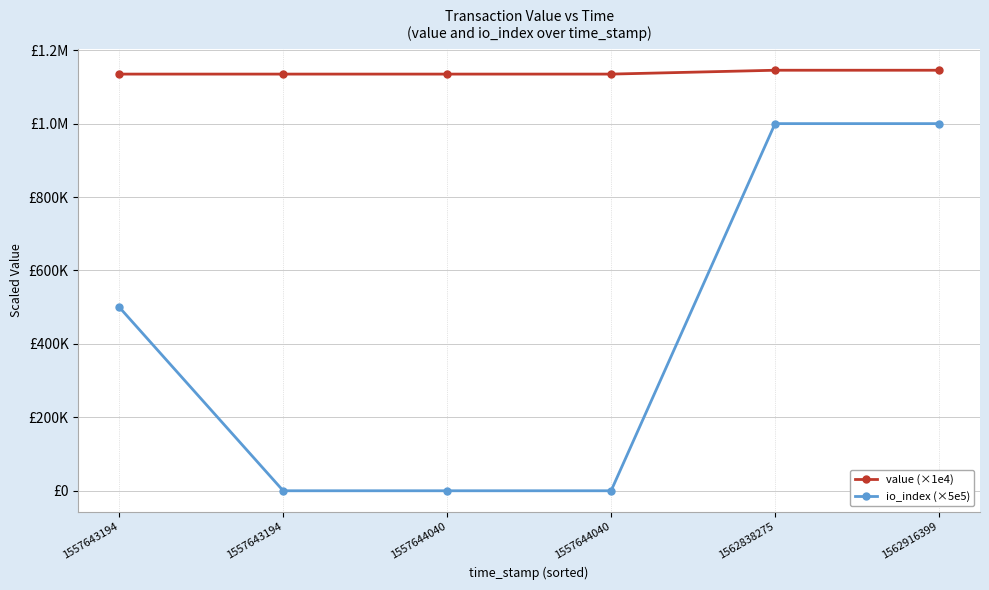

Is this an area chart (filled region under the line)?

No